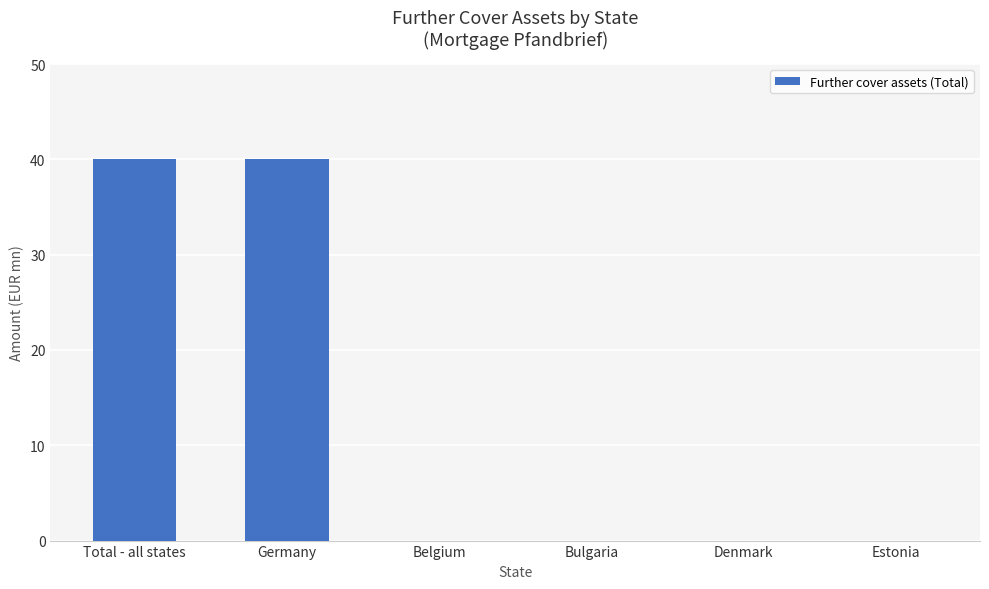

How many distinct data groups are displayed?

1